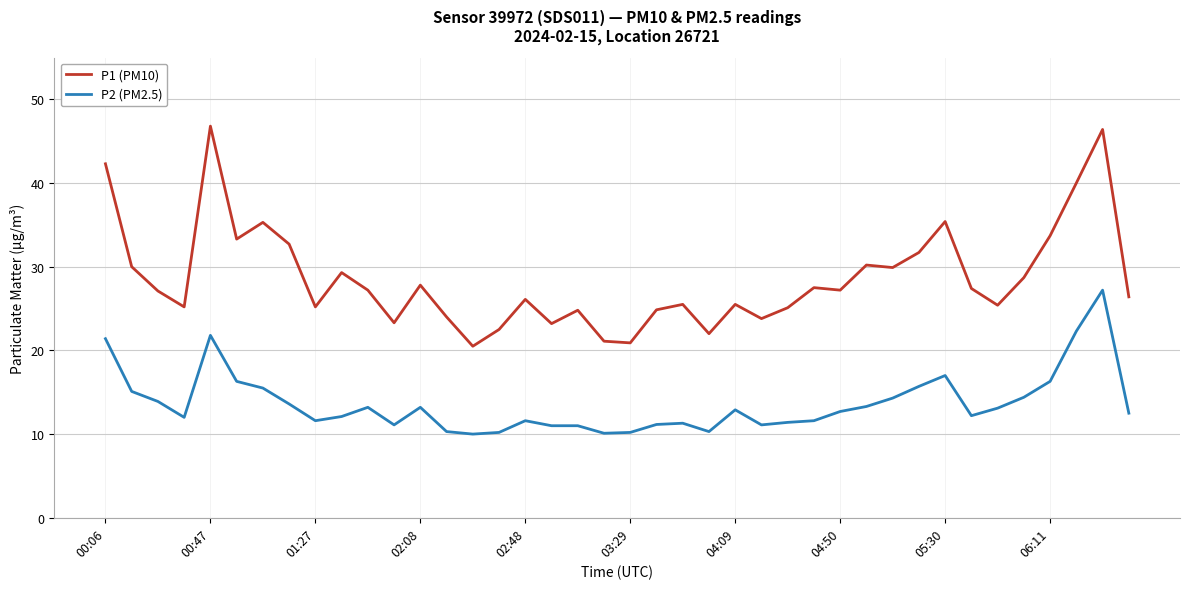

What is the difference between the maximum and minimum values in the P2 (PM2.5) series?

17.2